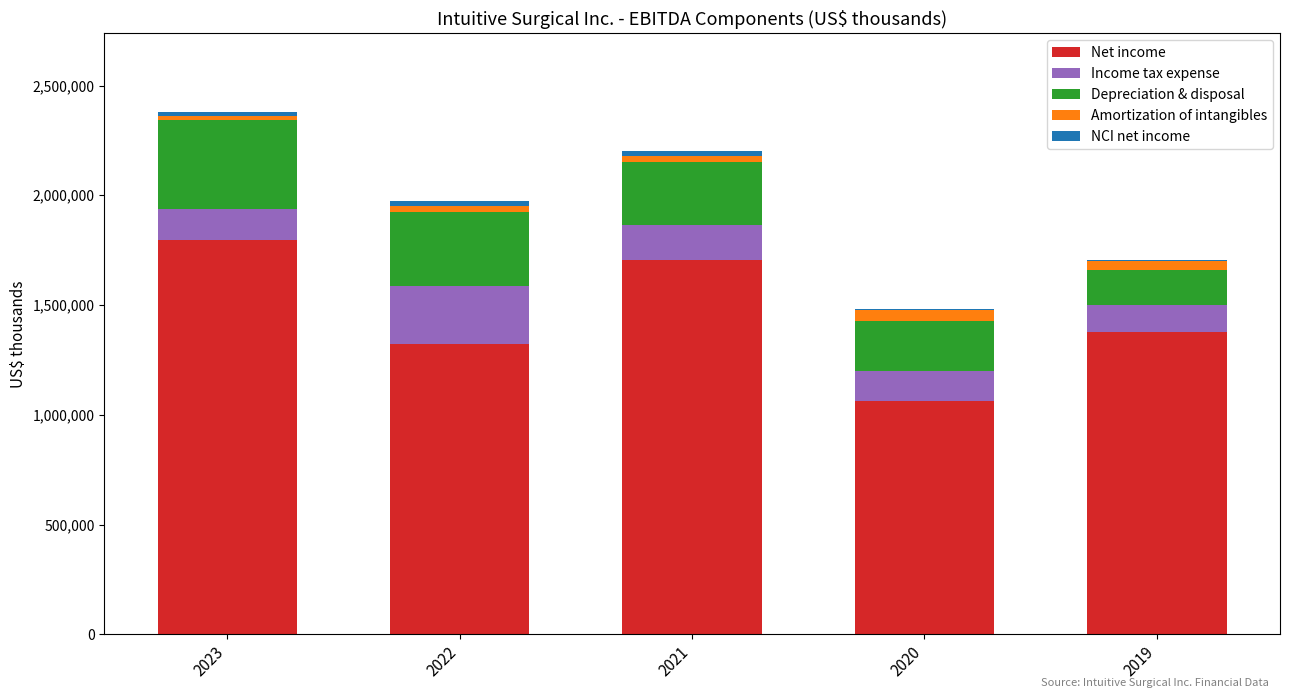

The value of Net income at 2022 is 1881982. True or false?

False